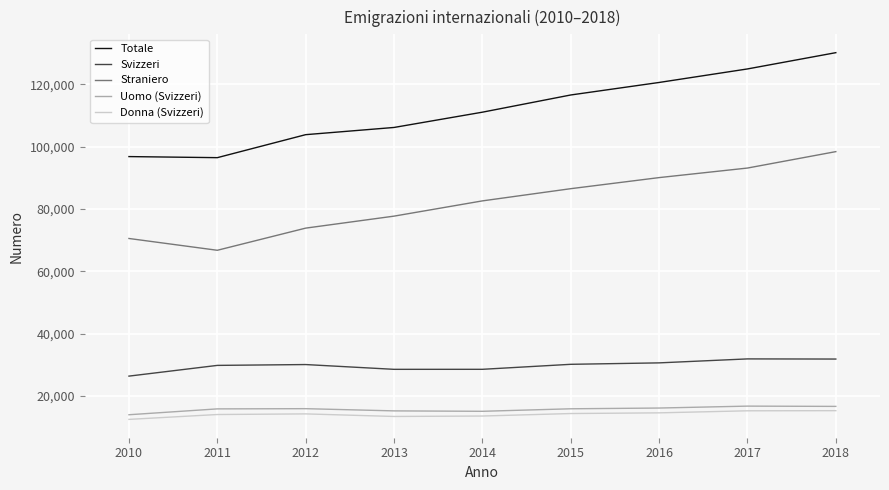

Which series has the largest total across all categories?

Totale